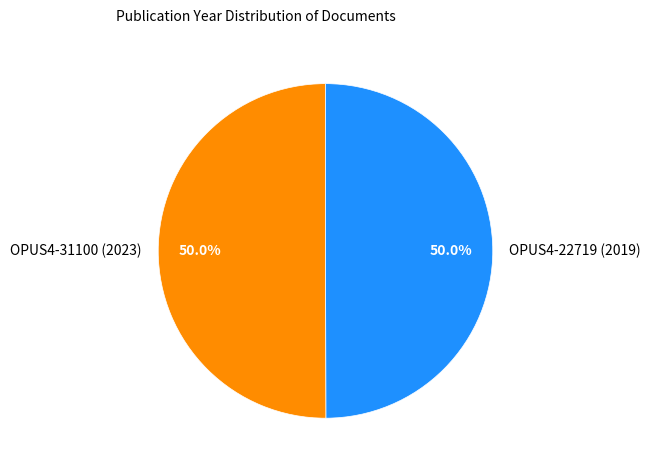

What portion of the pie excludes OPUS4-31100 (2023)?

50.0%